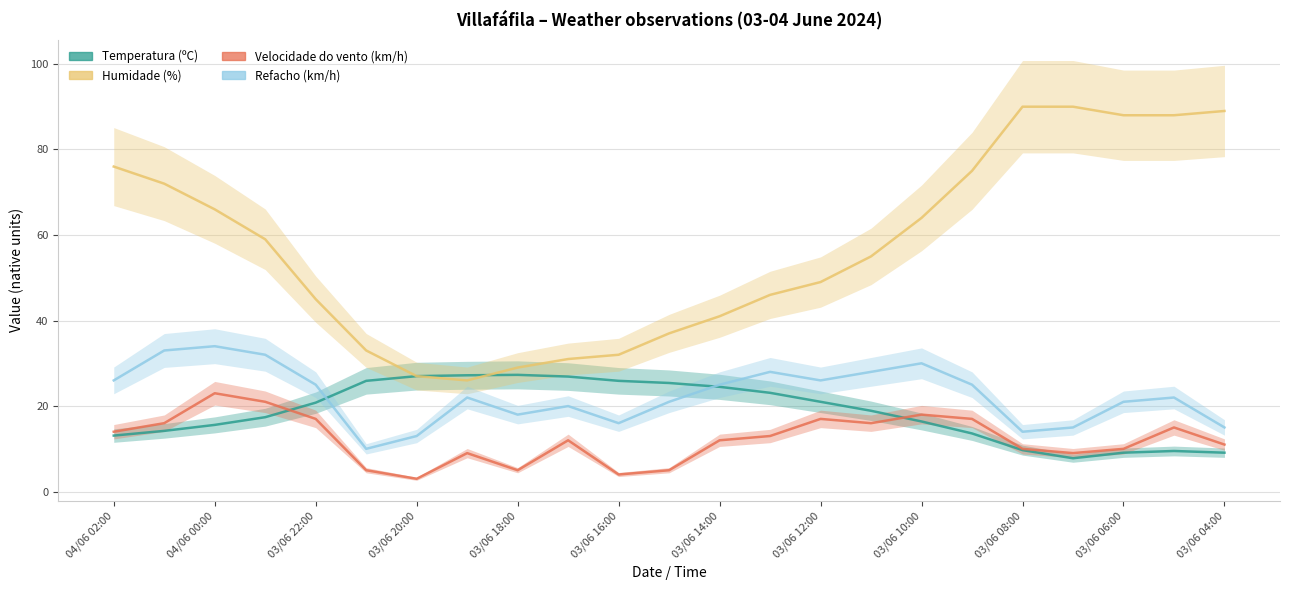

How many data points does each series have?

23